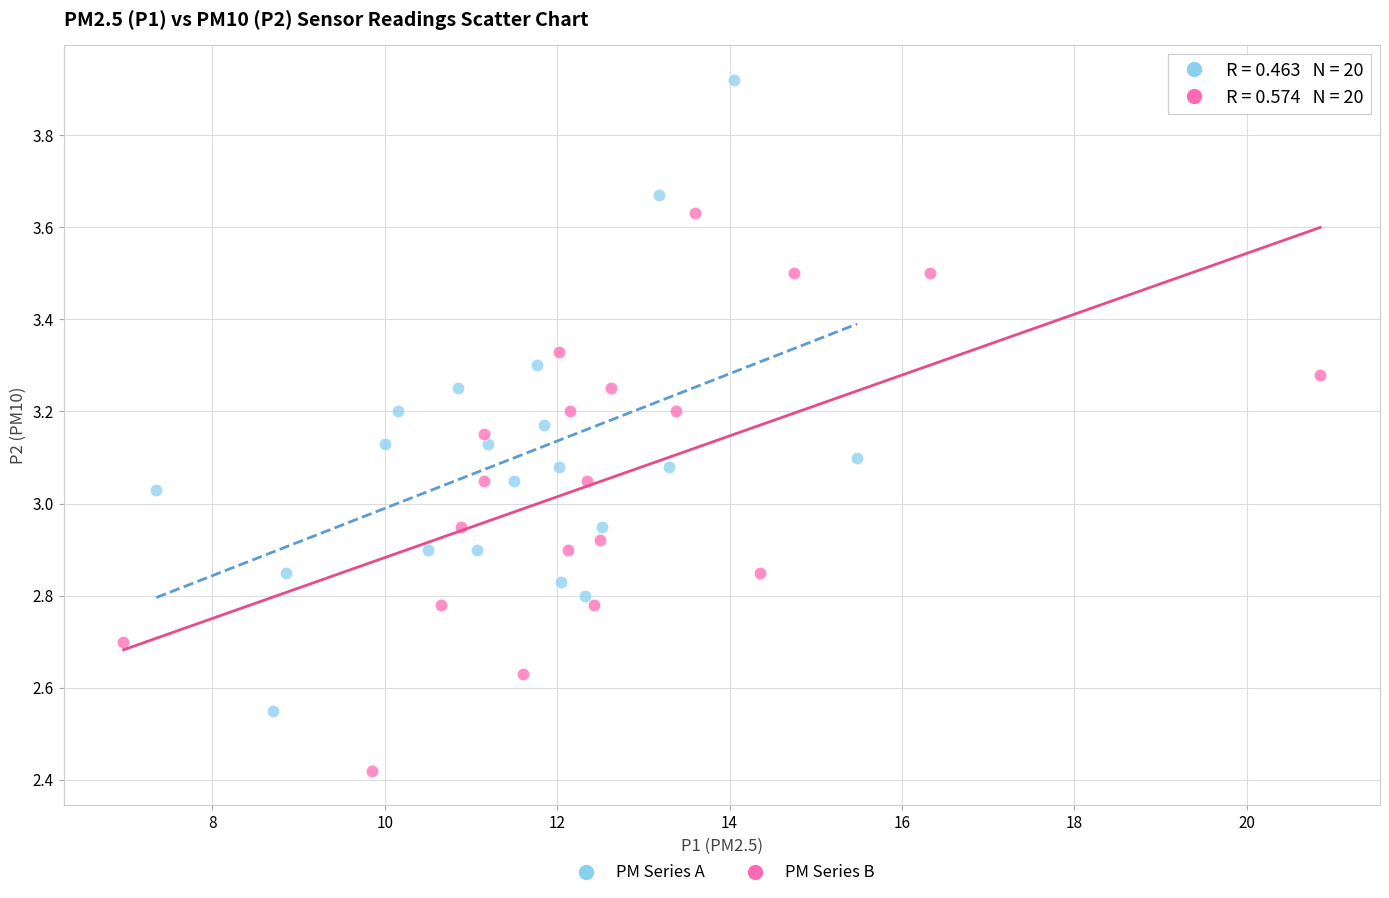

Which series contains the lowest Y value?

PM Series B